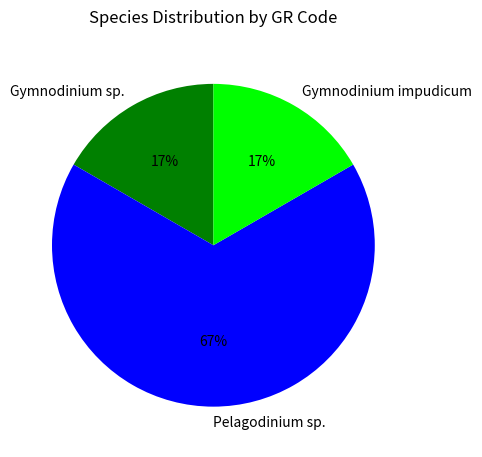

Does any single category account for the majority?

Yes